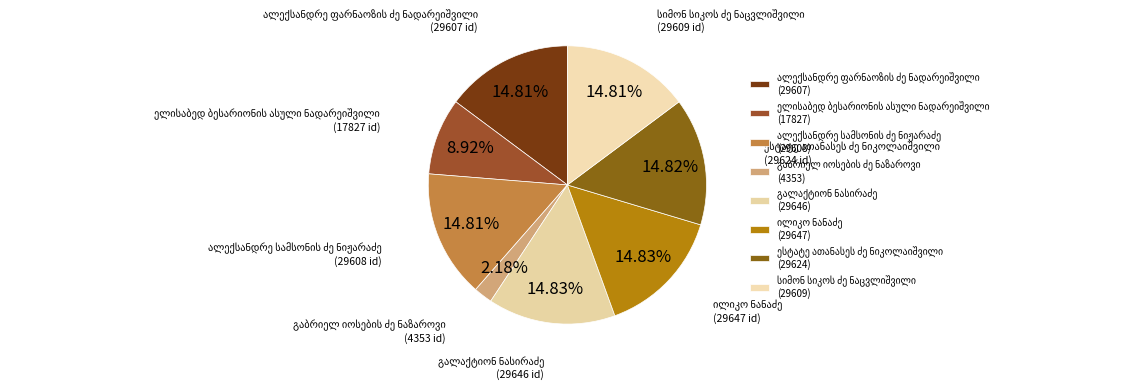

Rank the categories by value from lowest to highest.

გაბრიელ იოსების ძე ნაზაროვი, ელისაბედ ბესარიონის ასული ნადარეიშვილი, ალექსანდრე ფარნაოზის ძე ნადარეიშვილი, ალექსანდრე სამსონის ძე ნიჟარაძე, სიმონ სიკოს ძე ნაცვლიშვილი, ესტატე ათანასეს ძე ნიკოლაიშვილი, გალაქტიონ ნასირაძე, ილიკო ნანაძე